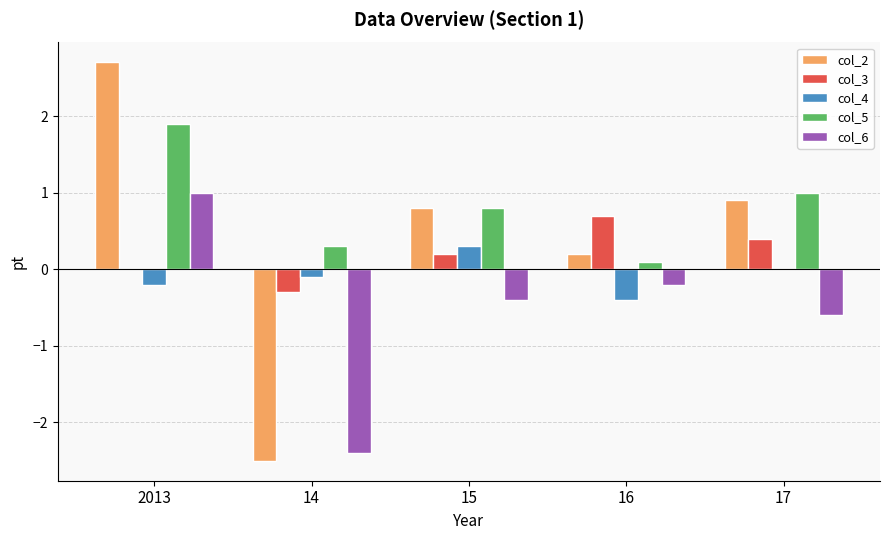

Reading left to right, what are all the values shown in this chart?

col_2: 2013=2.7	14=-2.5	15=0.8	16=0.2	17=0.9
col_3: 2013=0.0	14=-0.3	15=0.2	16=0.7	17=0.4
col_4: 2013=-0.2	14=-0.1	15=0.3	16=-0.4	17=0.0
col_5: 2013=1.9	14=0.3	15=0.8	16=0.1	17=1.0
col_6: 2013=1.0	14=-2.4	15=-0.4	16=-0.2	17=-0.6